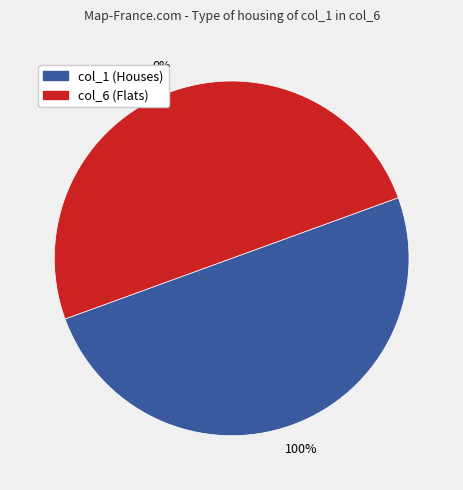

True or false: 2 accounts for 1% of the total.

False